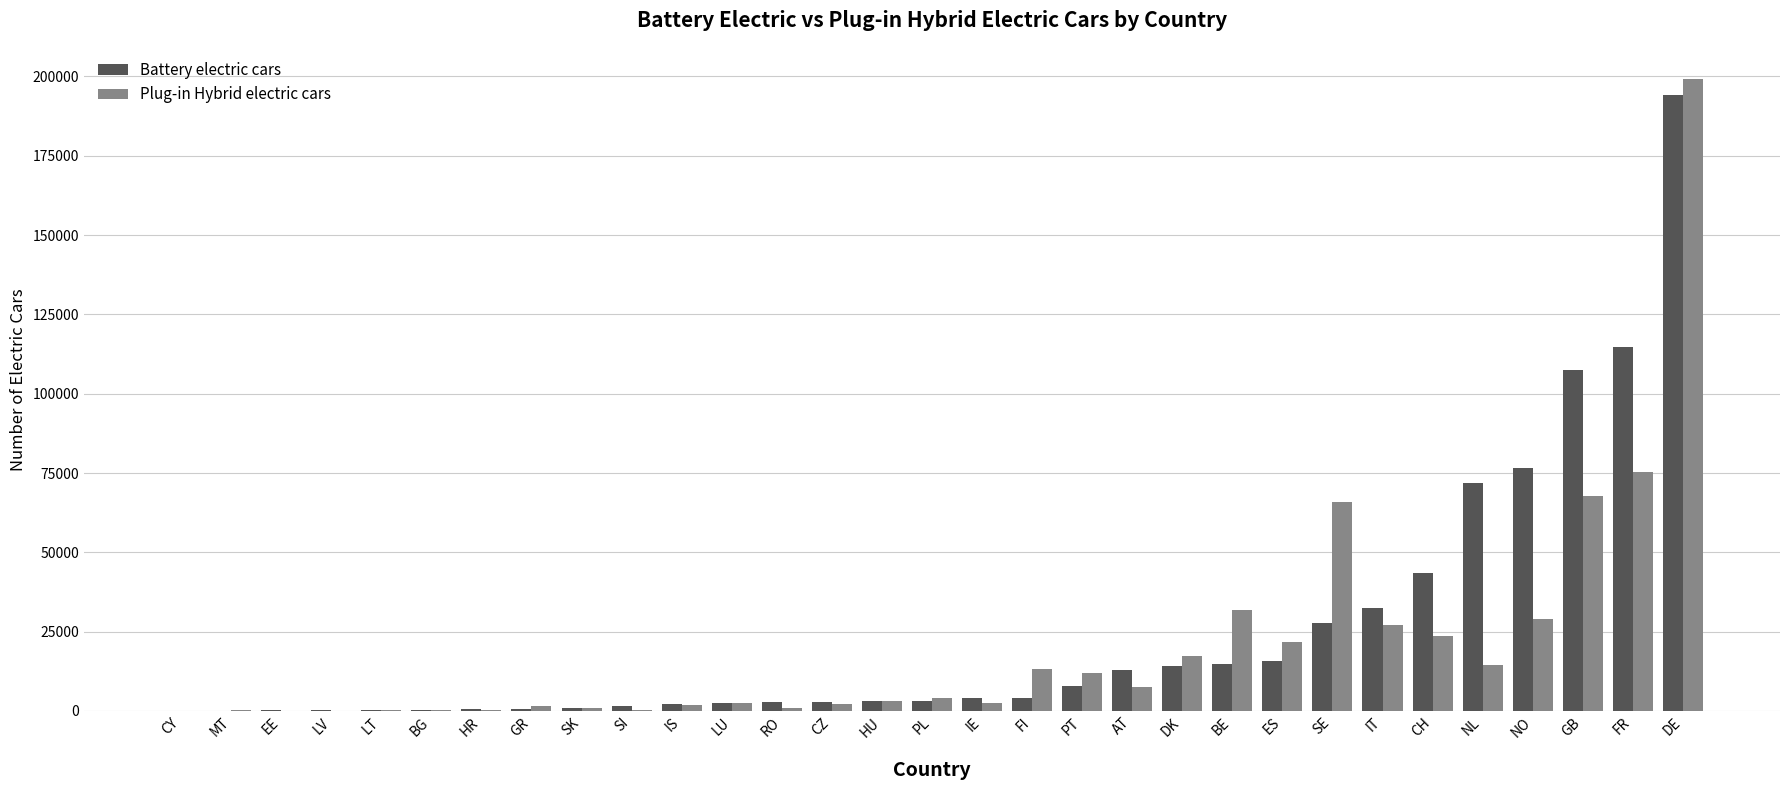

How many groups of bars are there?

31